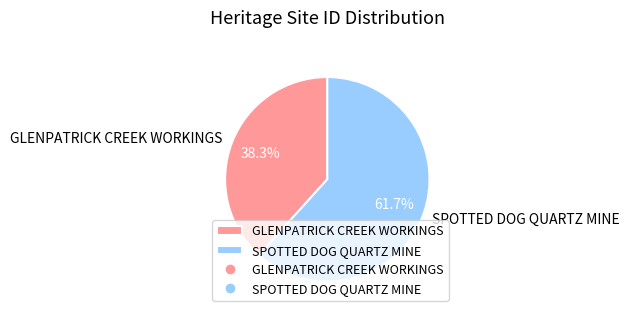

Is it true that SPOTTED DOG QUARTZ MINE is 62% of the pie?

True